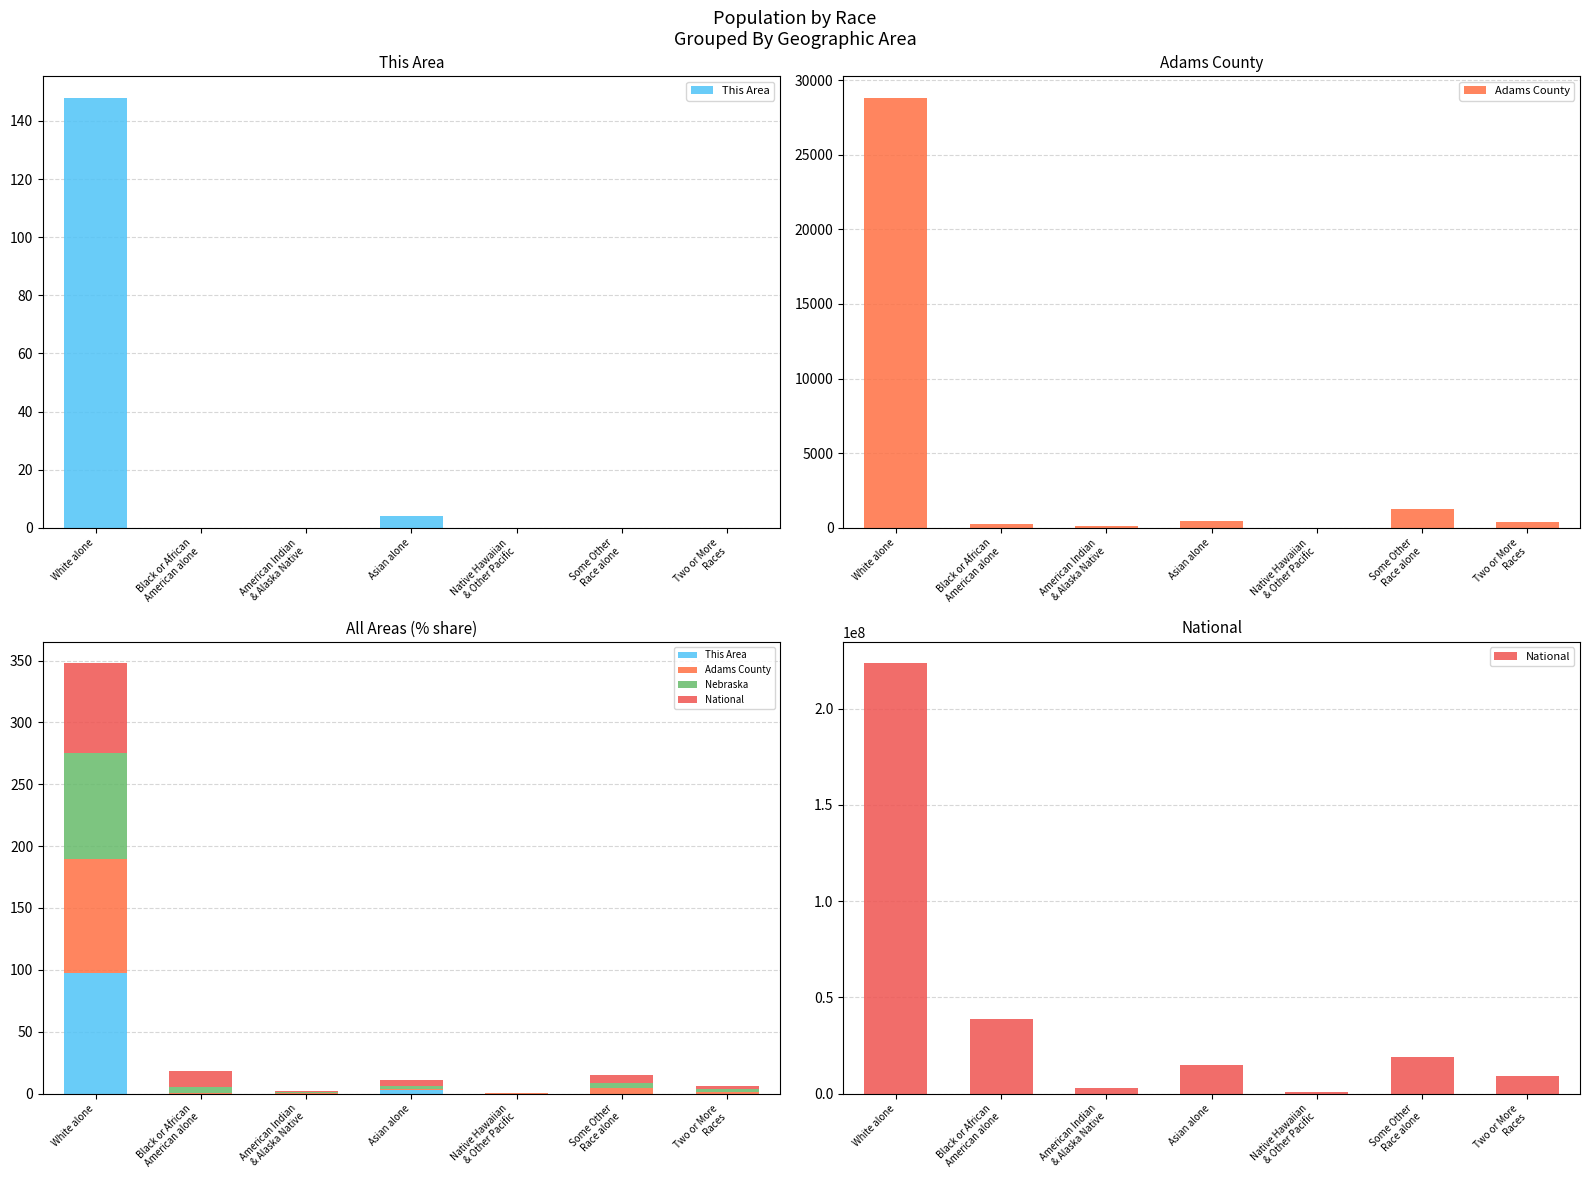

Which series has the widest spread of values?

National